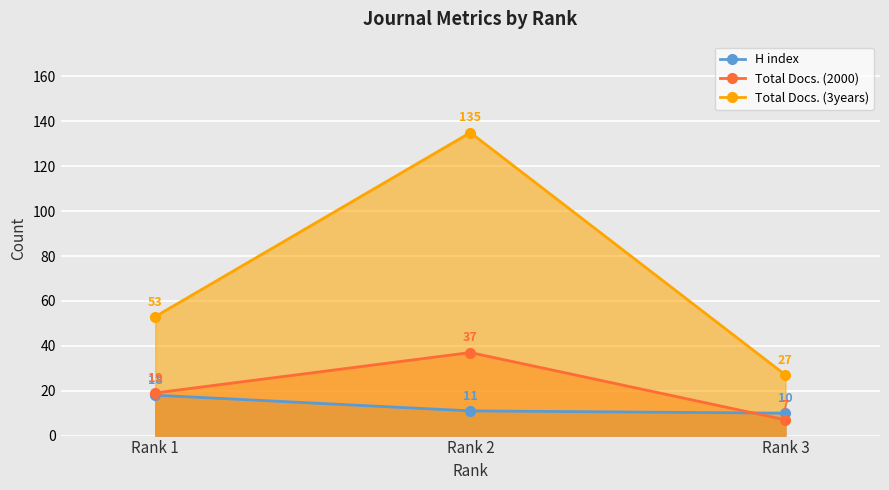

Reading left to right, extract all data points from this chart.

H index: Rank 1=18	Rank 2=11	Rank 3=10
Total Docs. (2000): Rank 1=19	Rank 2=37	Rank 3=7
Total Docs. (3years): Rank 1=53	Rank 2=135	Rank 3=27